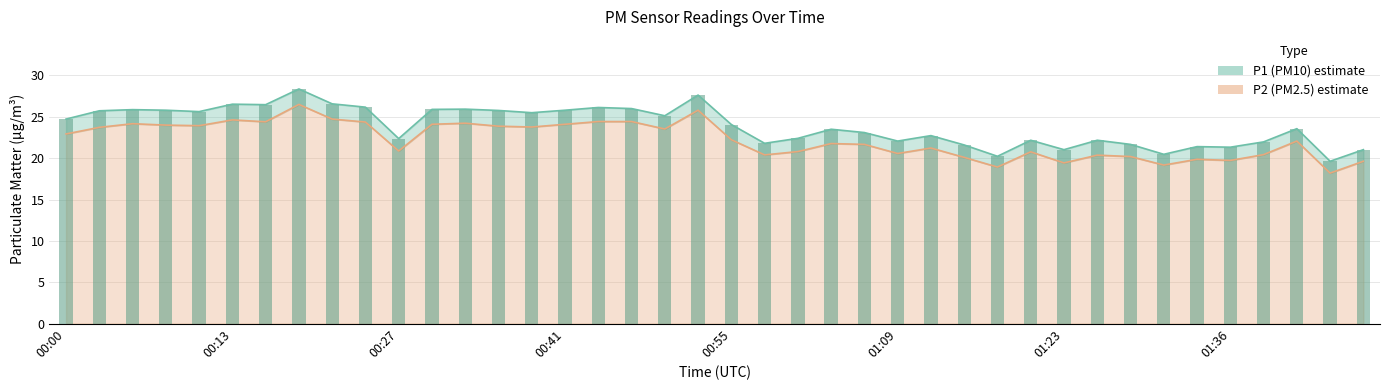

Which series has the largest range (max minus min)?

P1